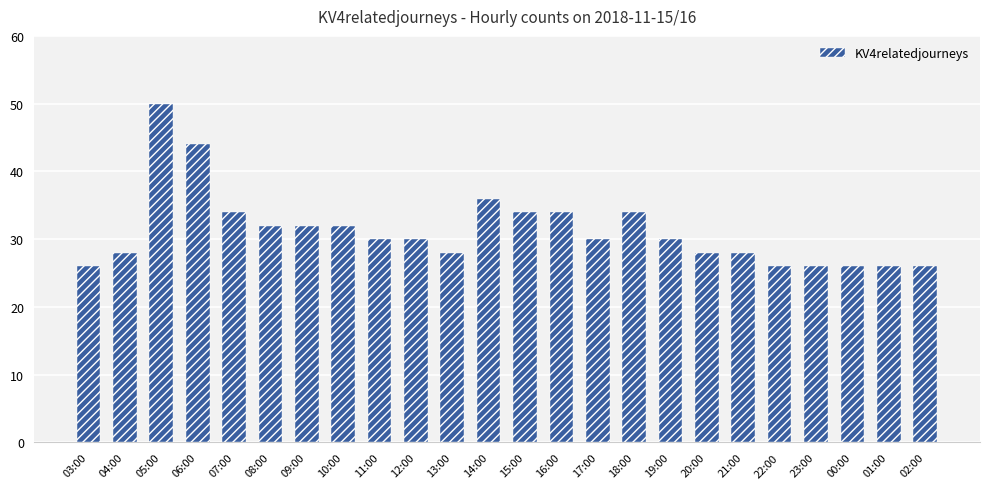

Which has a higher value, 19:00 or 06:00?

06:00